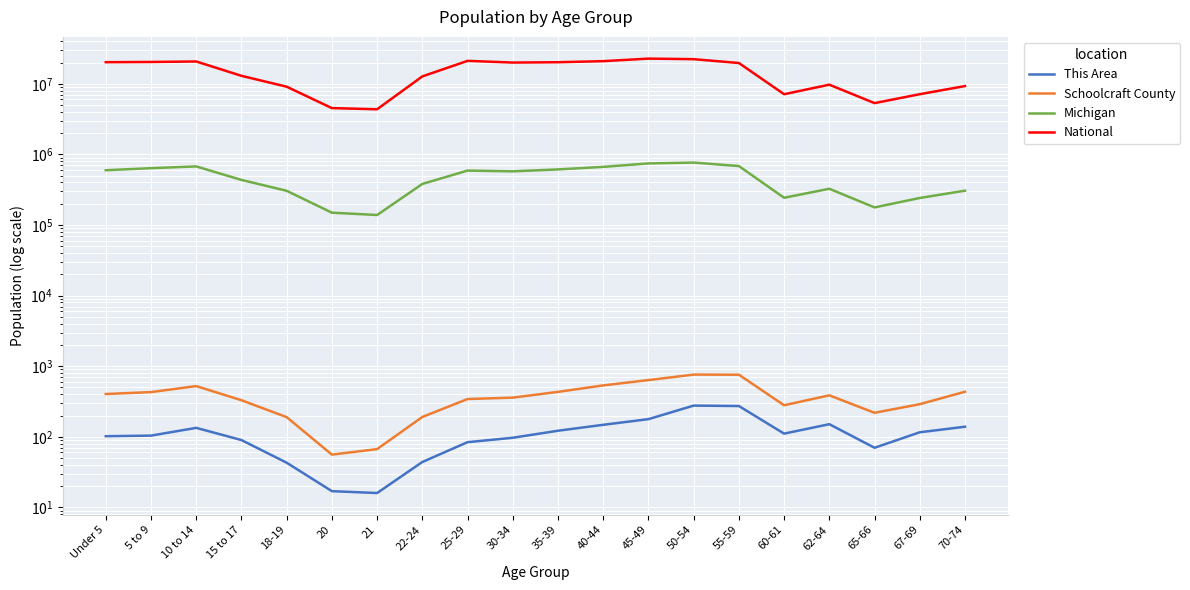

At which category does National reach its first local peak?

10 to 14